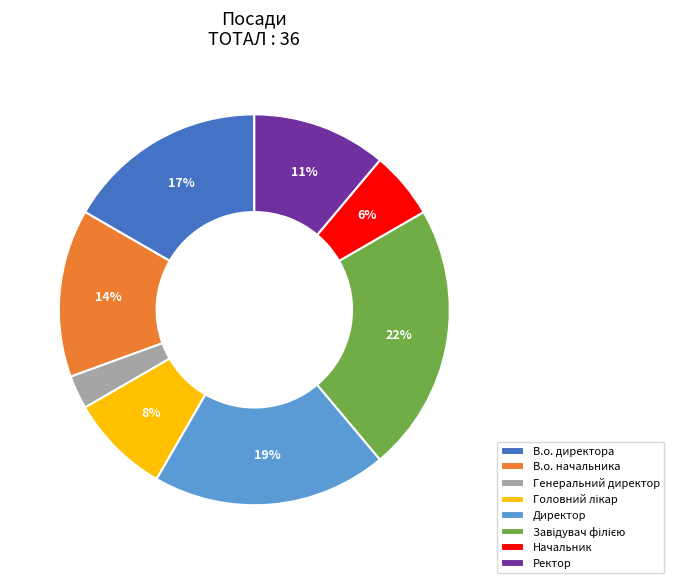

Do В.о. начальника and В.о. директора together represent more than half of the pie?

No